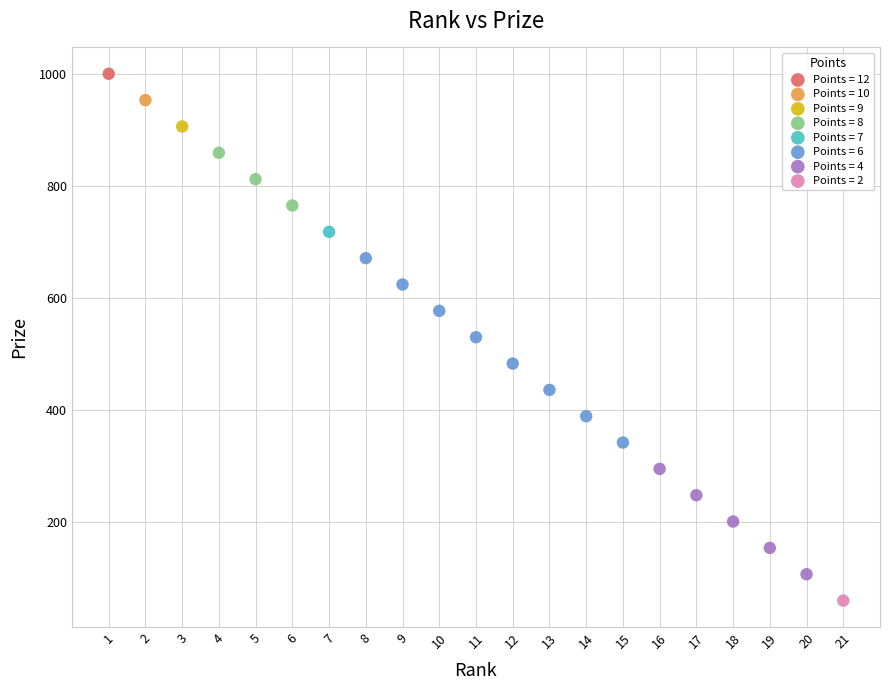

What are all the series names shown in the legend?

Points = 12, Points = 10, Points = 9, Points = 8, Points = 7, Points = 6, Points = 4, Points = 2